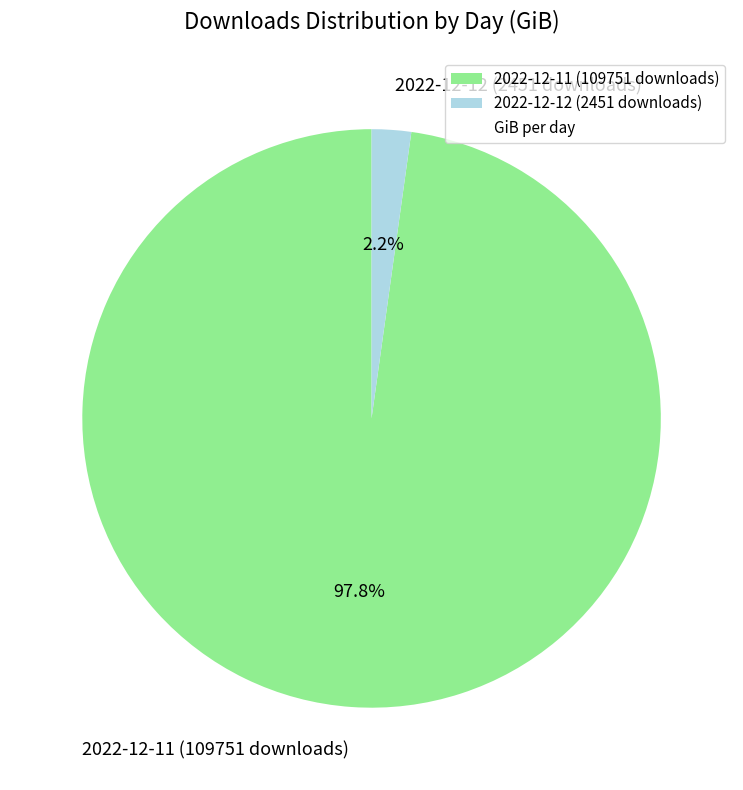

What is the ratio of the value at 2022-12-11 (109751 downloads) to the value at 2022-12-12 (2451 downloads)?

44.5